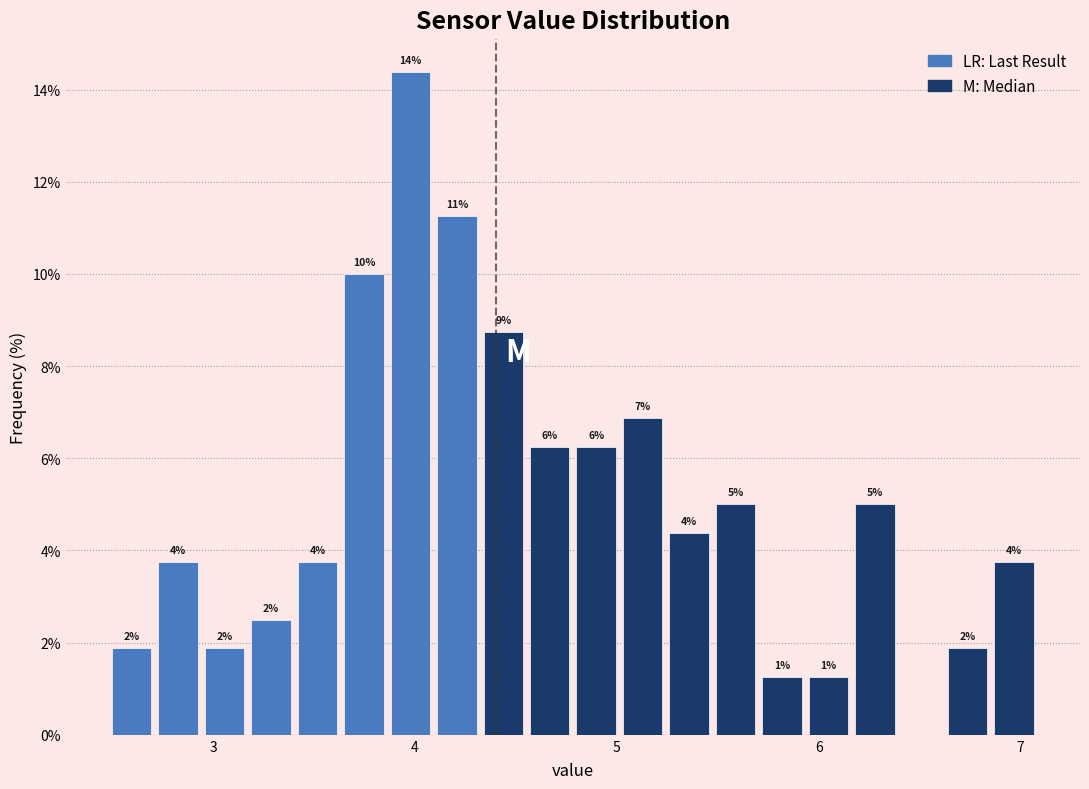

Read against the x-axis, roughly where is the centre of the tallest bar?

4.0